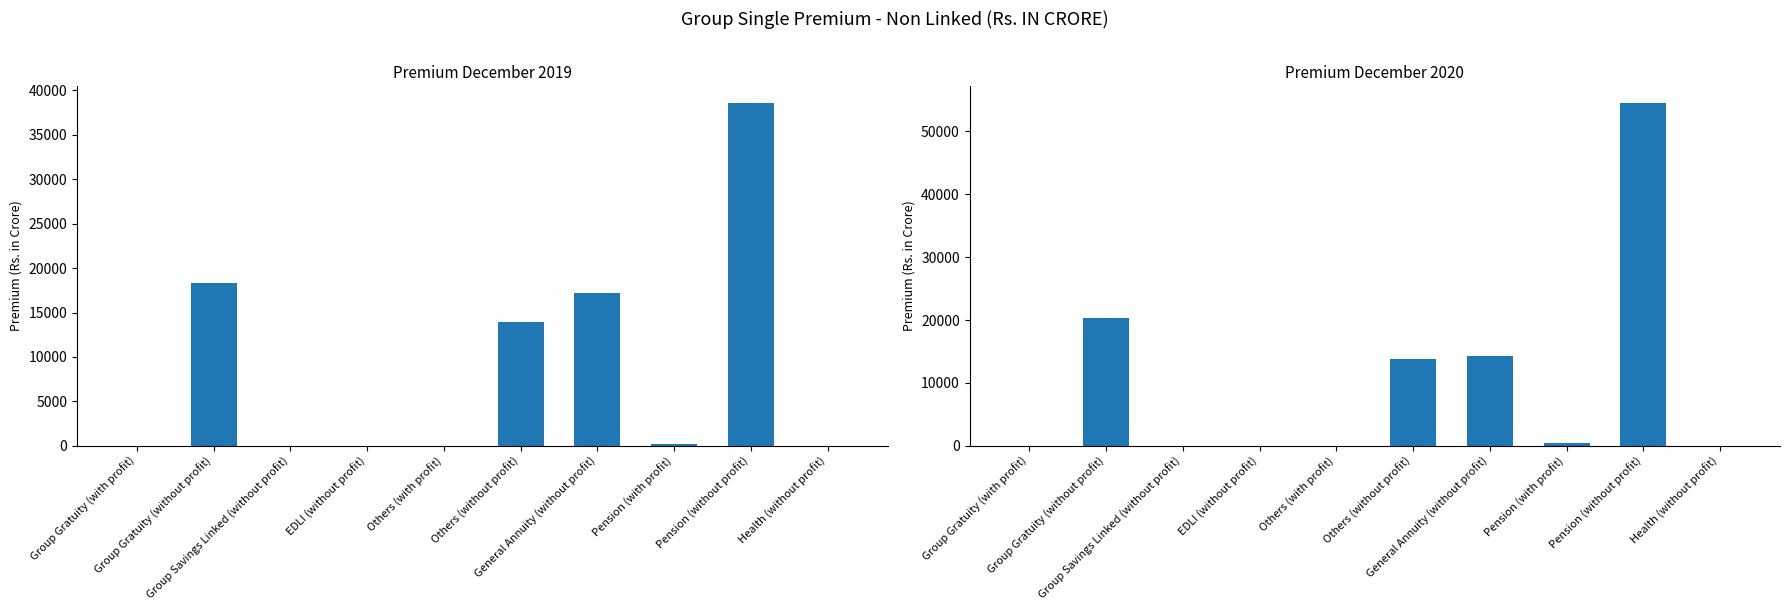

What is the total value across all series at Pension (with profit)?

630.2